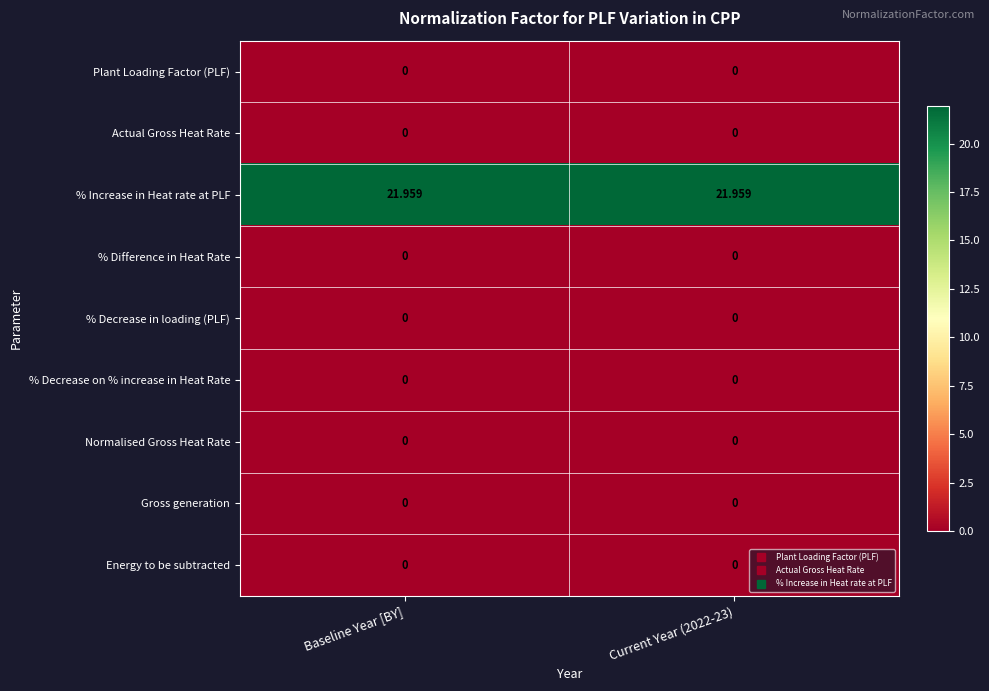

Is the value of % Increase in Heat rate at PLF at Current Year (2022-23) greater than the value of Normalised Gross Heat Rate at Baseline Year [BY]?

Yes